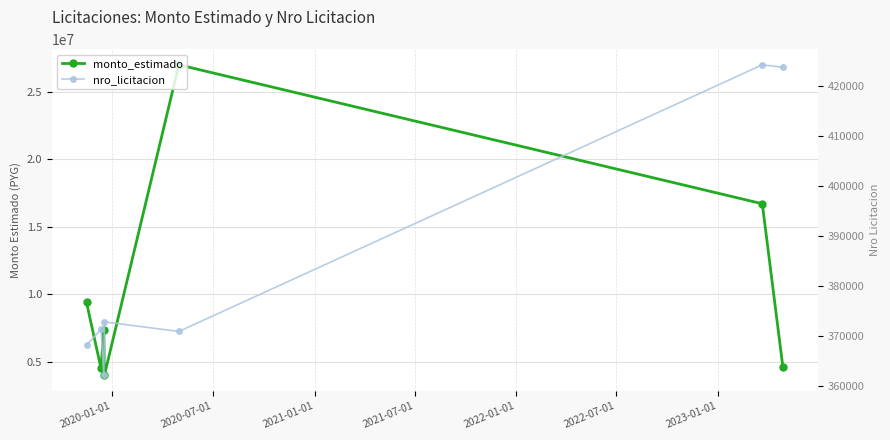

How many categories are shown in the chart?

7